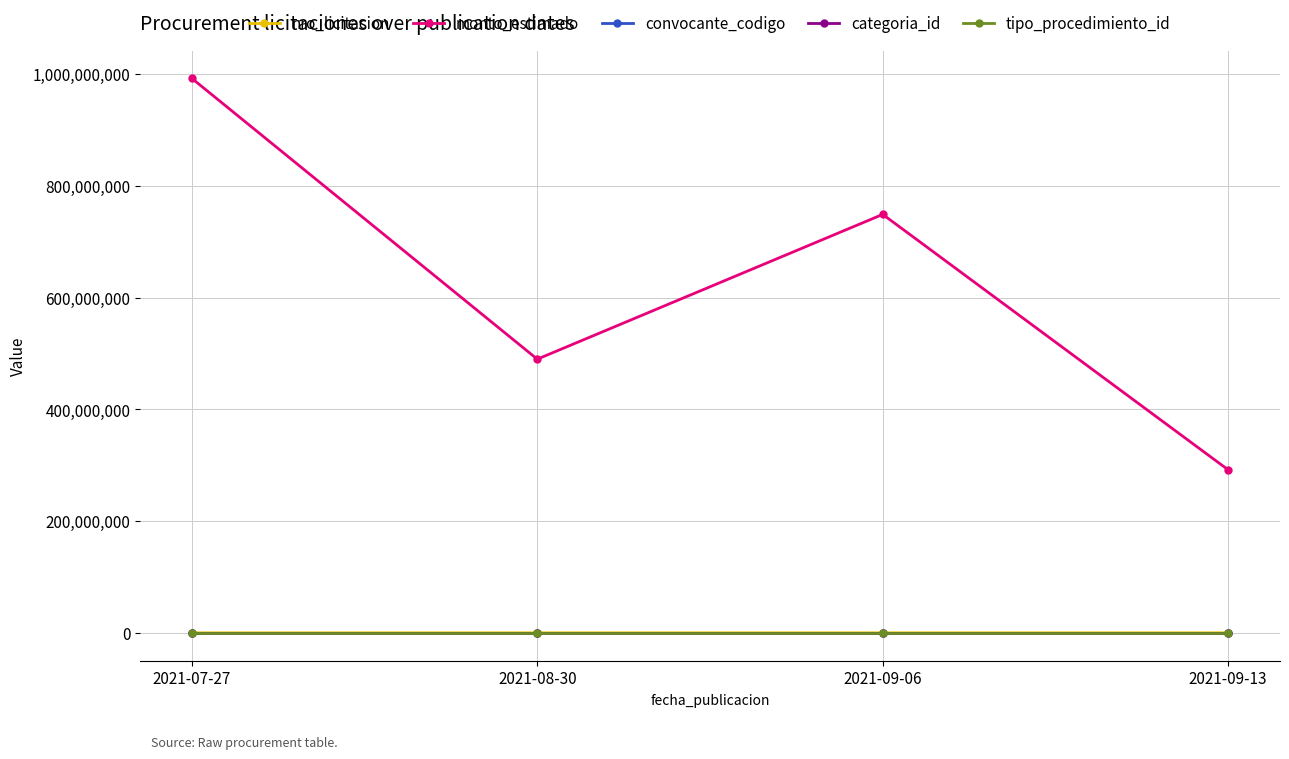

How many distinct data groups are displayed?

5